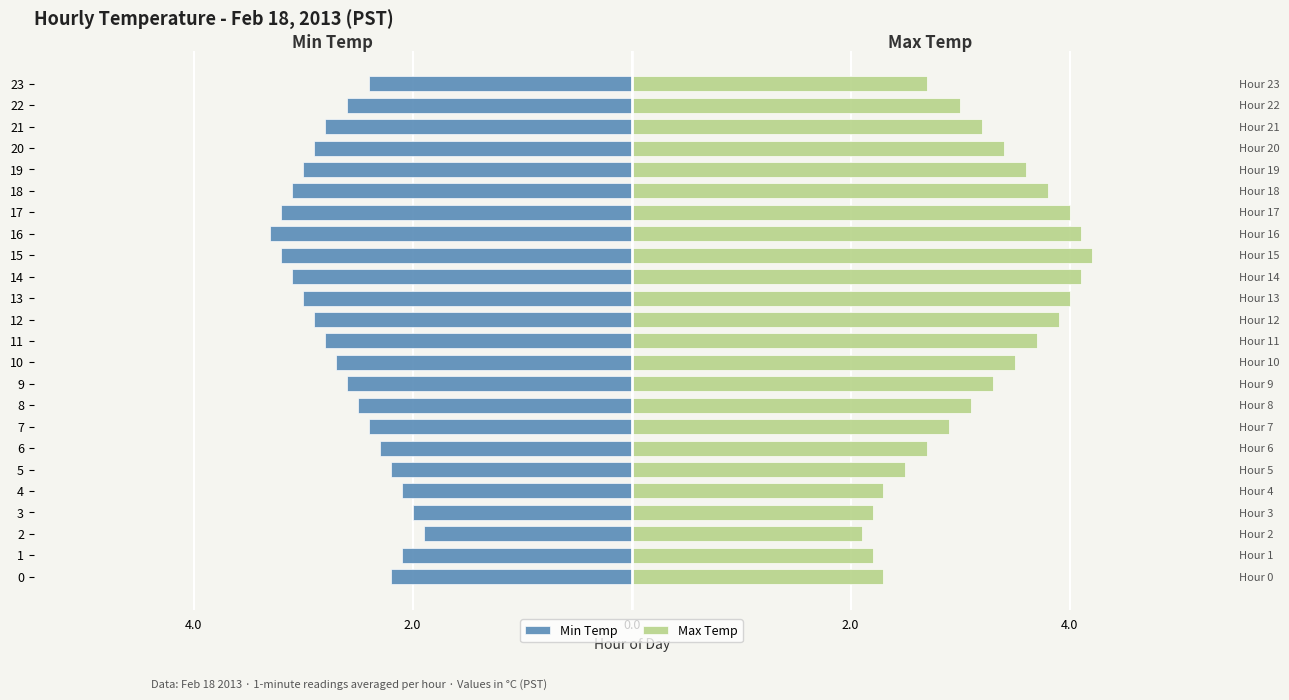

What is the lowest value of the Max Temp series?

2.1